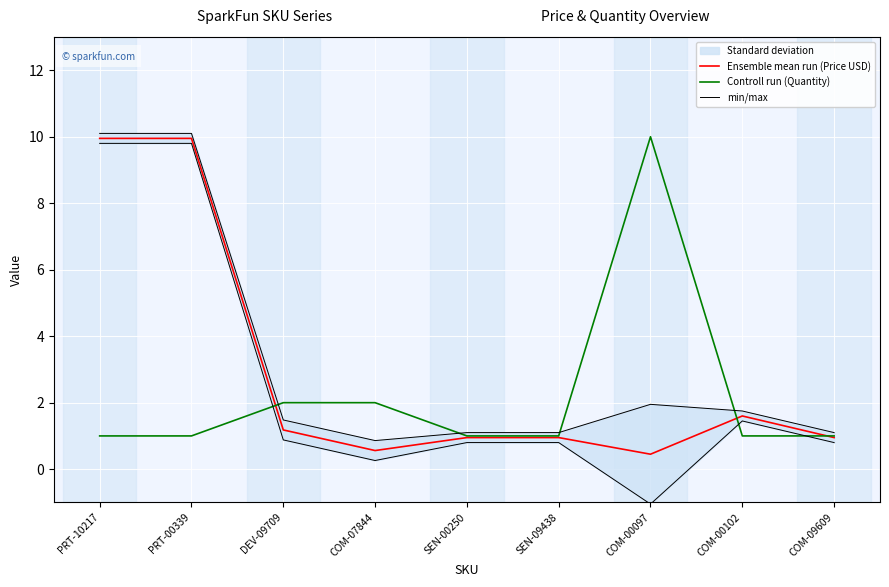

Which category has the lowest value in the Controll run (Quantity) series?

PRT-10217